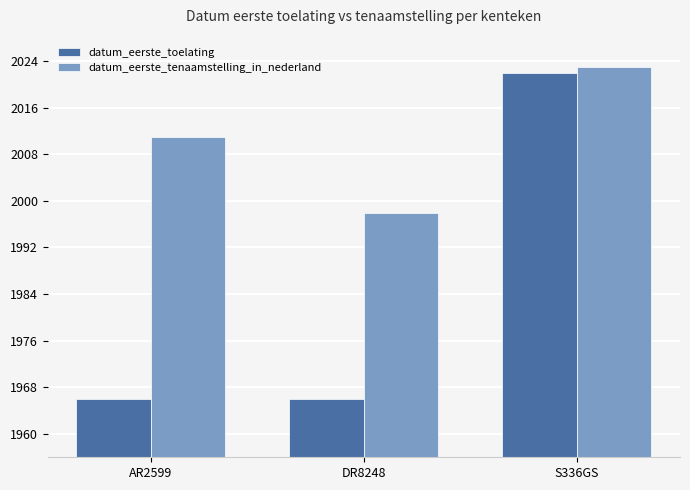

Which series has the largest range (max minus min)?

datum_eerste_toelating